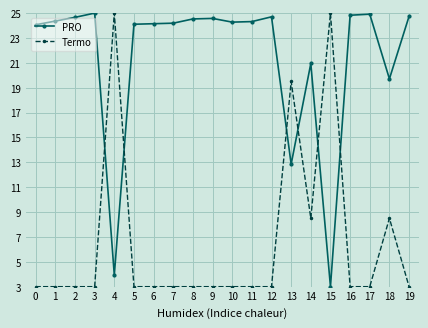

What is the highest value of the Termo series?

25.0